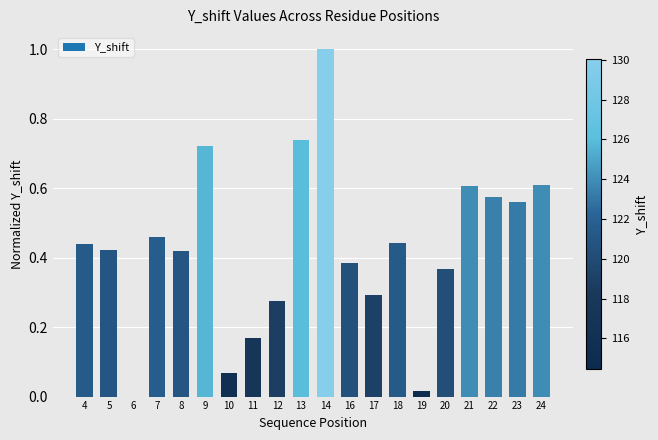

How many positive values are there?

19